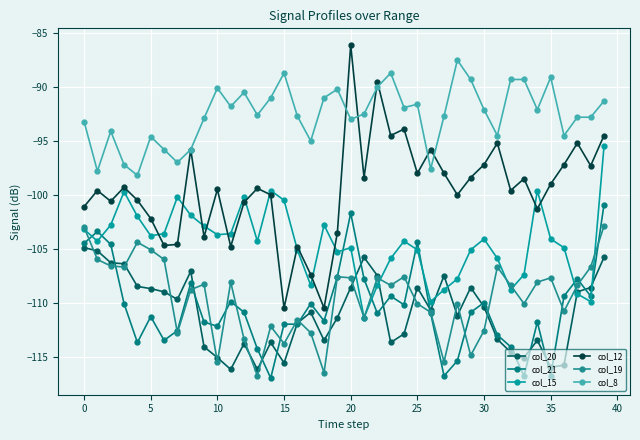

At which category is the sum across all series the highest?

39